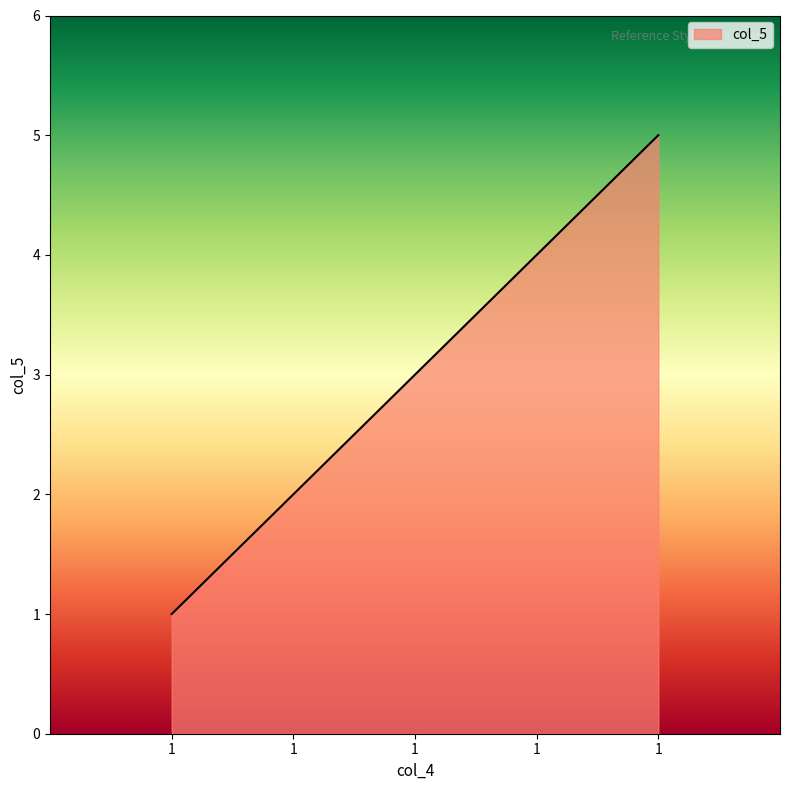

Count the number of data series in this chart.

1